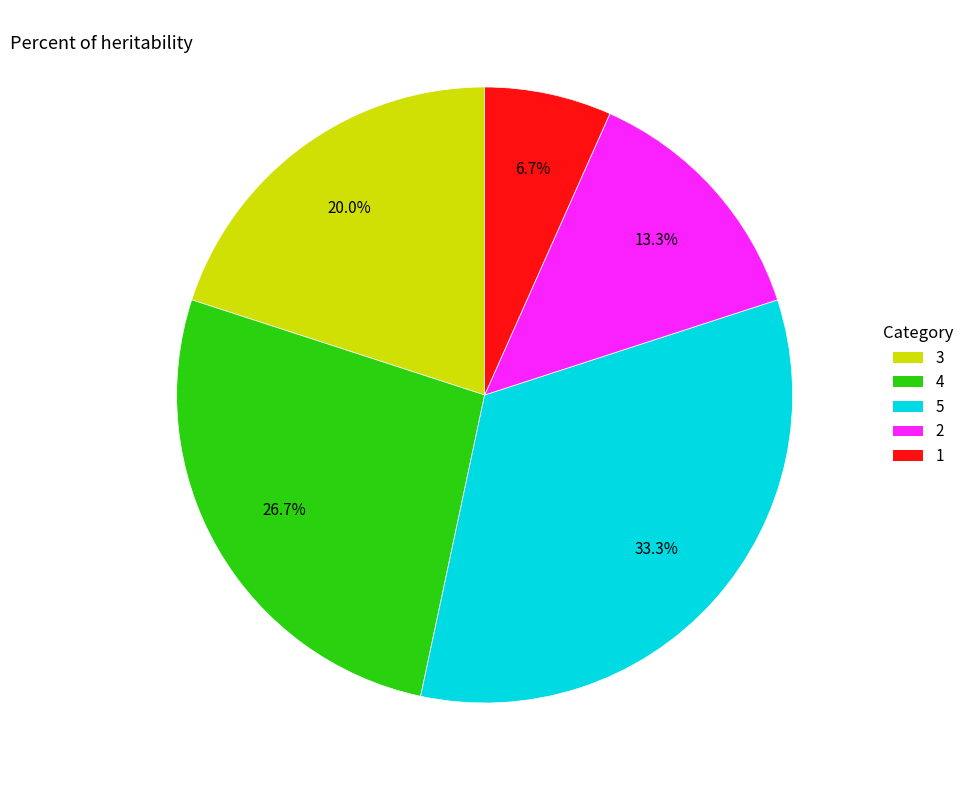

True or false: 2 accounts for 13% of the total.

True